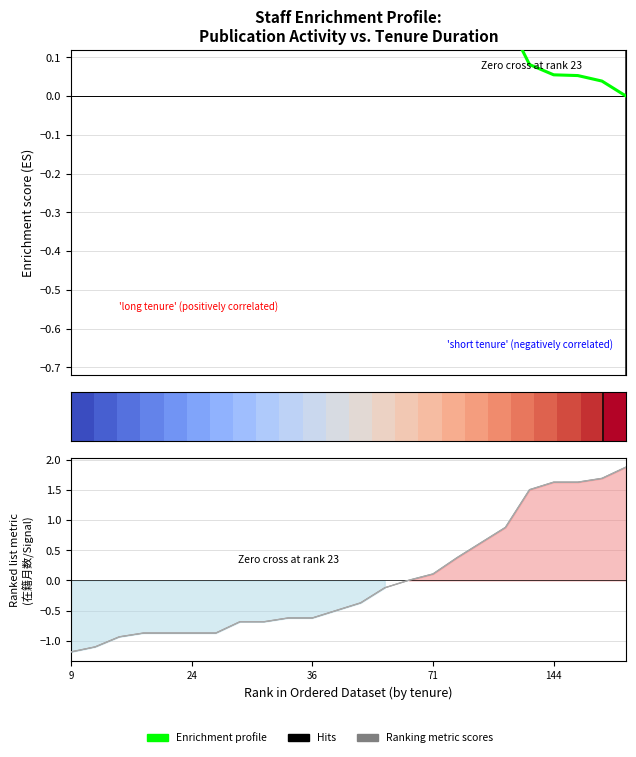

Which category has the lowest value across all series?

9